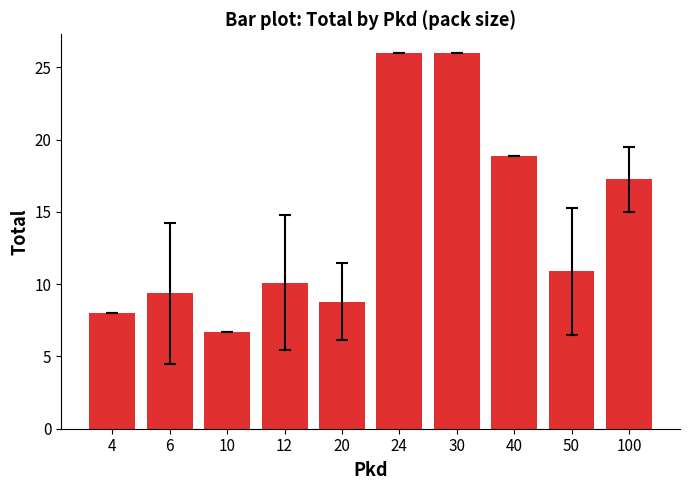

Is it true that the value at 20 is 5.7?

False